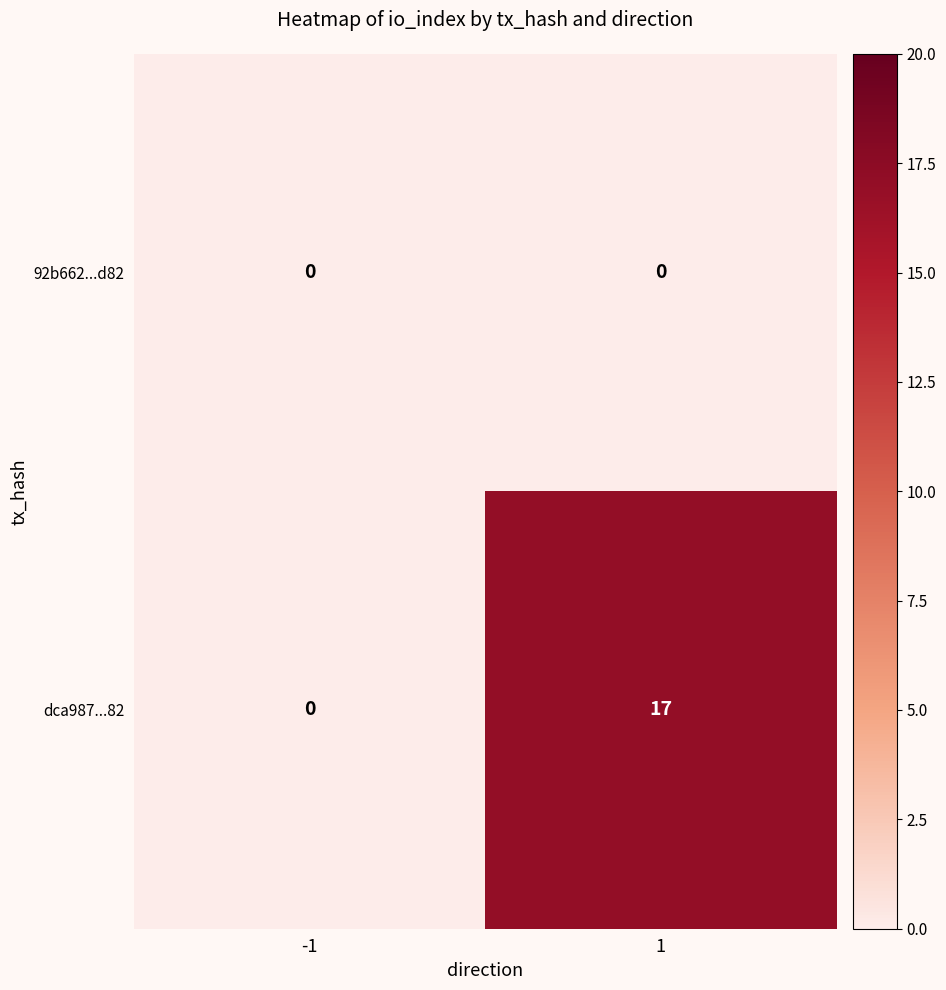

Which series has the largest total across all categories?

dca987...82